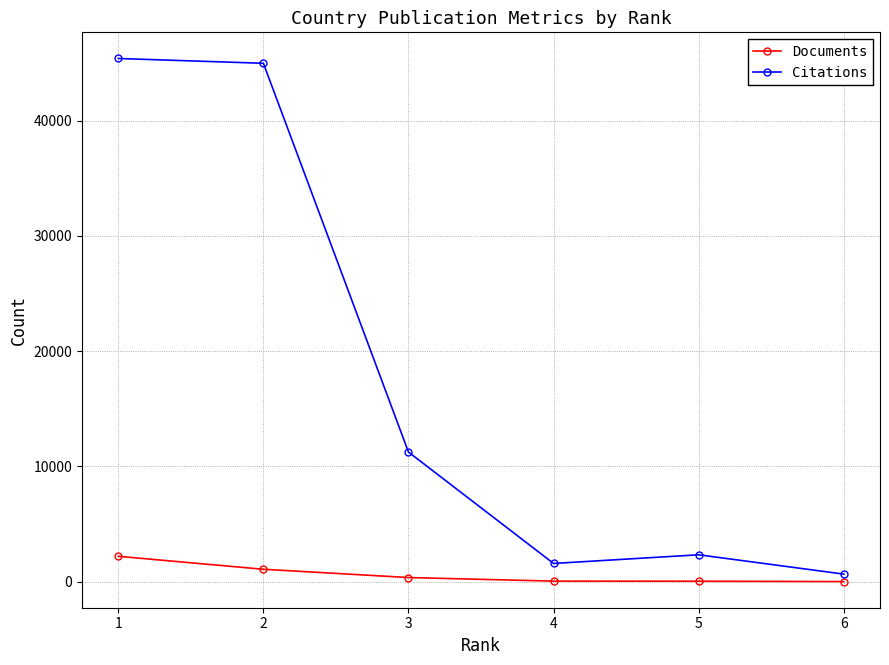

True or false: Documents has more than 2 interior local peaks.

False